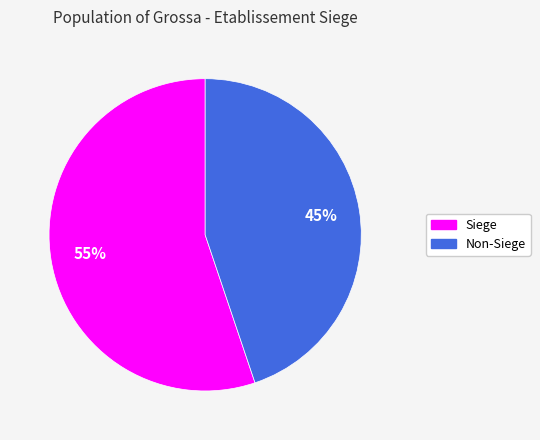

Which has a higher value, Siege or Non-Siege?

Siege